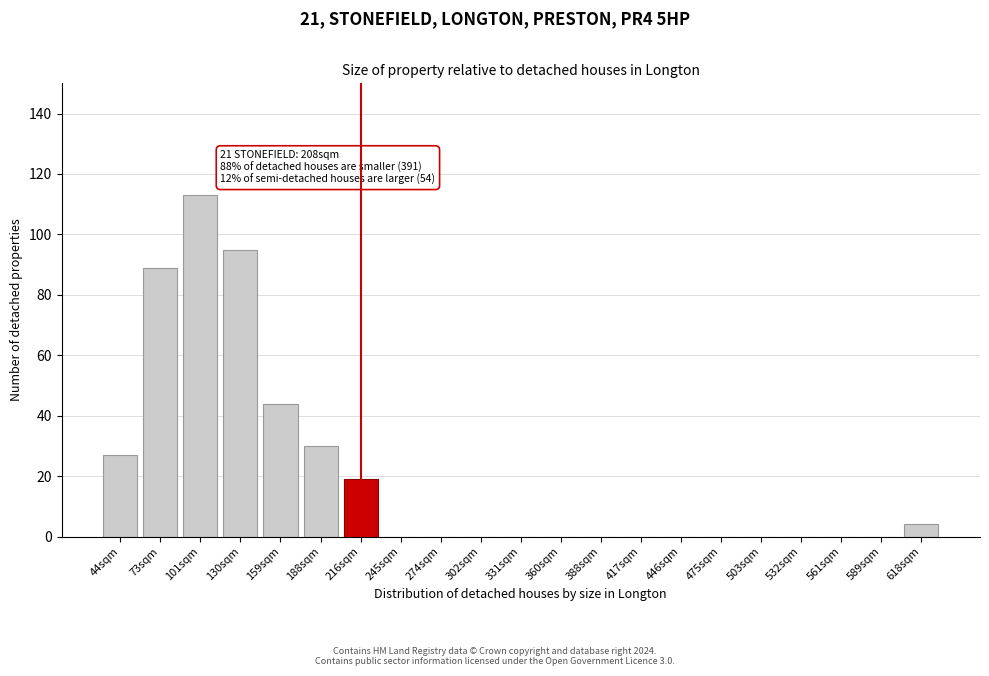

Reading left to right, what are all the values shown in this chart?

44sqm=27	73sqm=89	101sqm=113	130sqm=95	159sqm=44	188sqm=30	216sqm=19	245sqm=0	274sqm=0	302sqm=0	331sqm=0	360sqm=0	388sqm=0	417sqm=0	446sqm=0	475sqm=0	503sqm=0	532sqm=0	561sqm=0	589sqm=0	618sqm=4